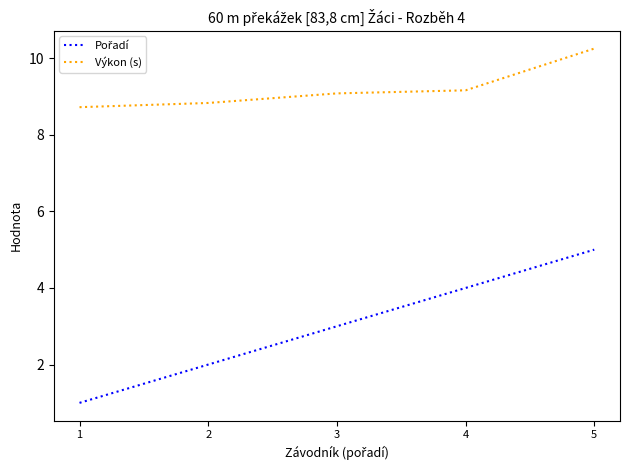

At which label does Výkon (s) reach its peak?

5